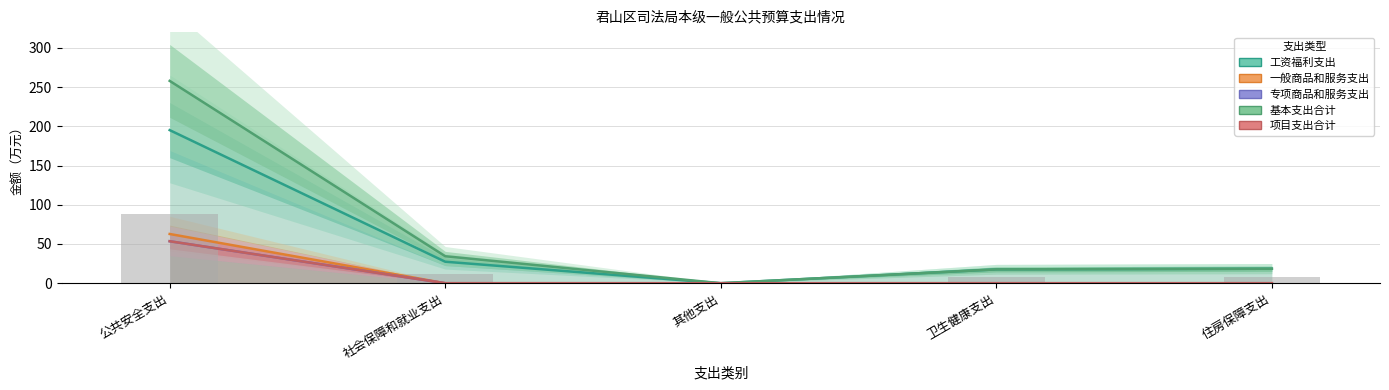

Is it true that 工资福利支出 equals 17.6 at 卫生健康支出?

True